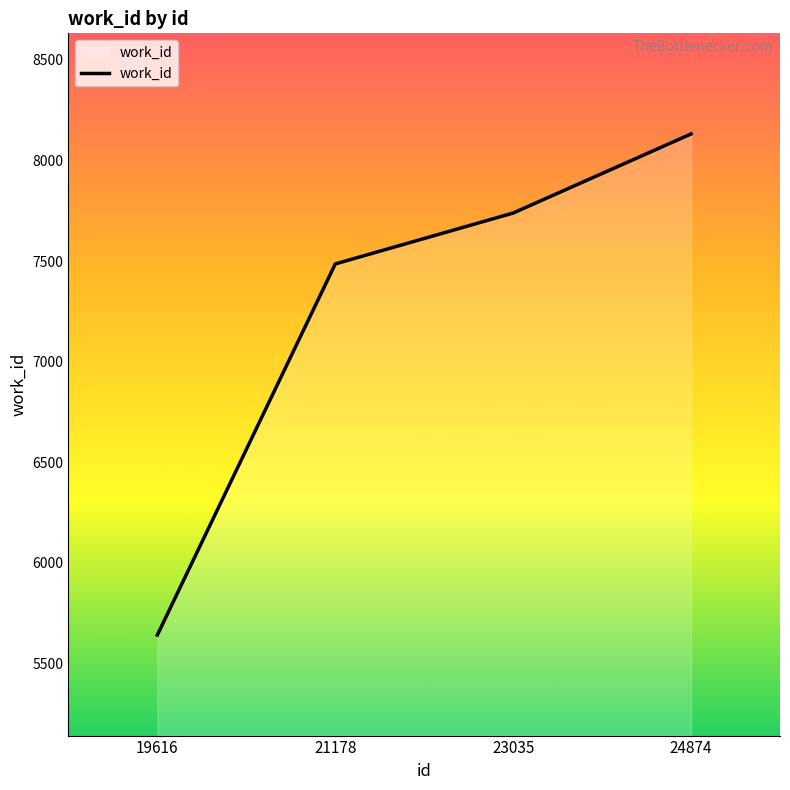

How many lines are shown in the chart?

1